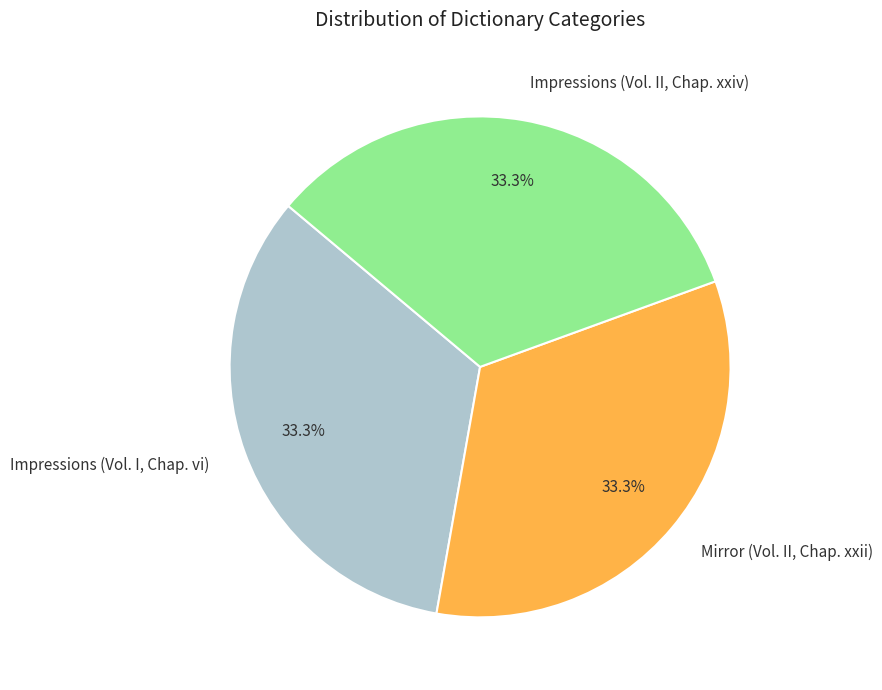

What percentage do Impressions (Vol. I, Chap. vi) and Impressions (Vol. II, Chap. xxiv) together represent?

66.7%